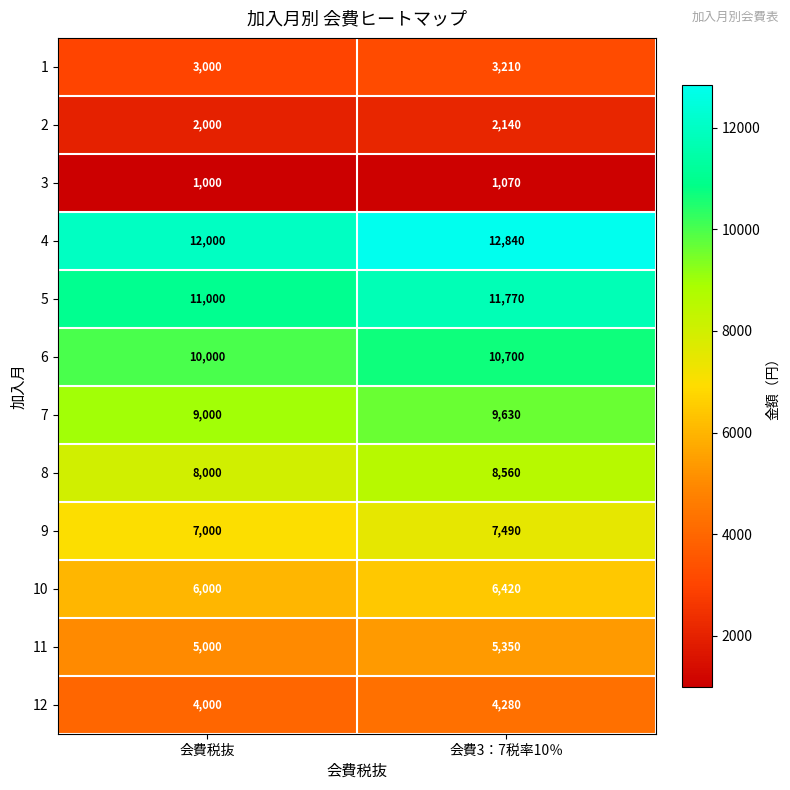

At which category is the sum across all series the highest?

会費3：7税率10％